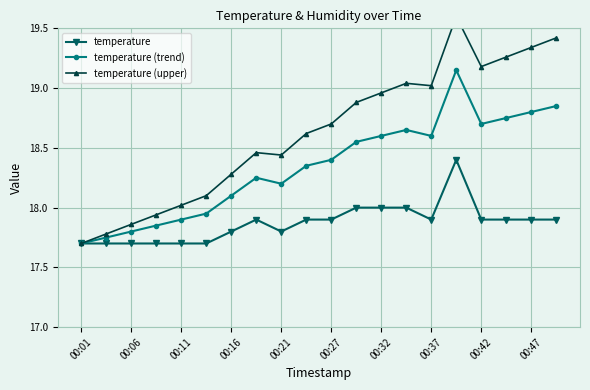

Is this an area chart (filled region under the line)?

No